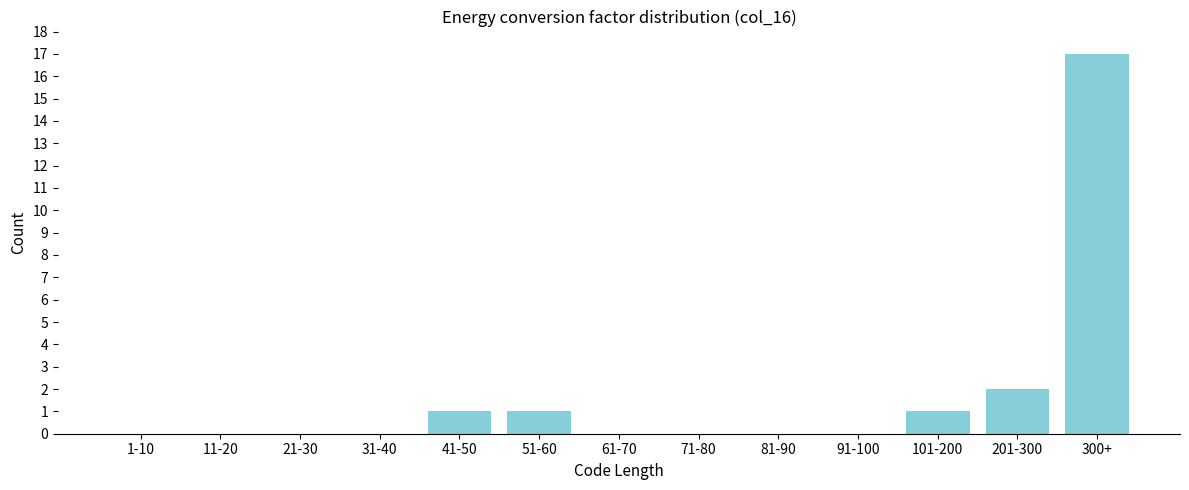

Reading right to left, transcribe all the data shown in this chart.

300+=17	201-300=2	101-200=1	91-100=0	81-90=0	71-80=0	61-70=0	51-60=1	41-50=1	31-40=0	21-30=0	11-20=0	1-10=0